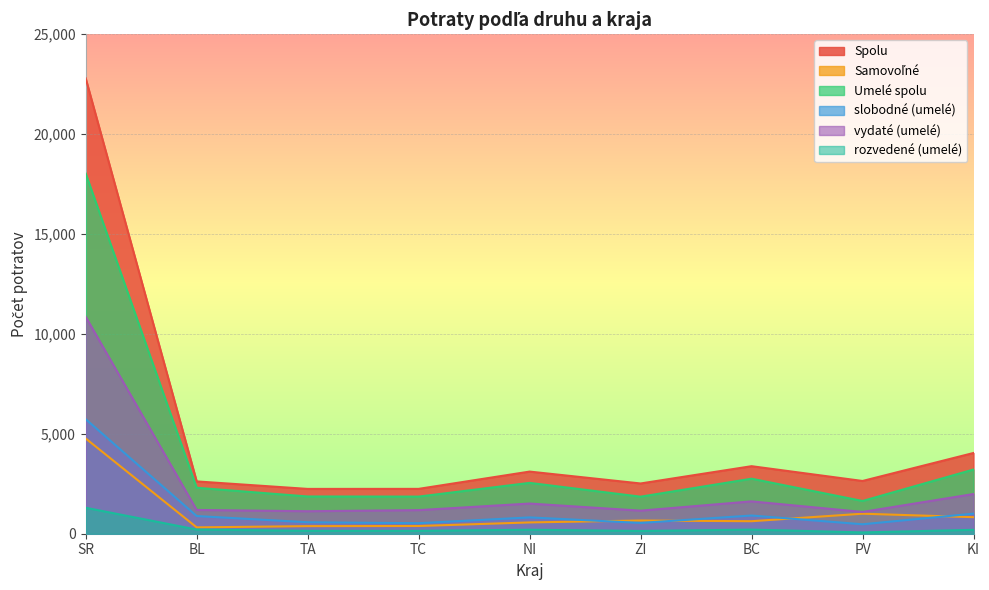

What is the greatest value displayed?

22792